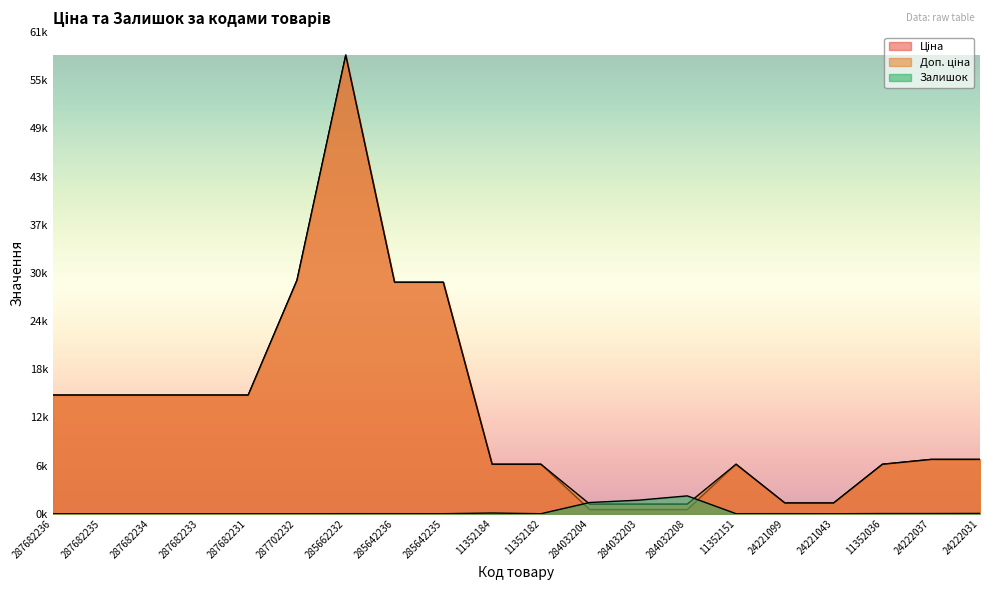

The Ціна series shows 859.3 at 284032204. True or false?

False